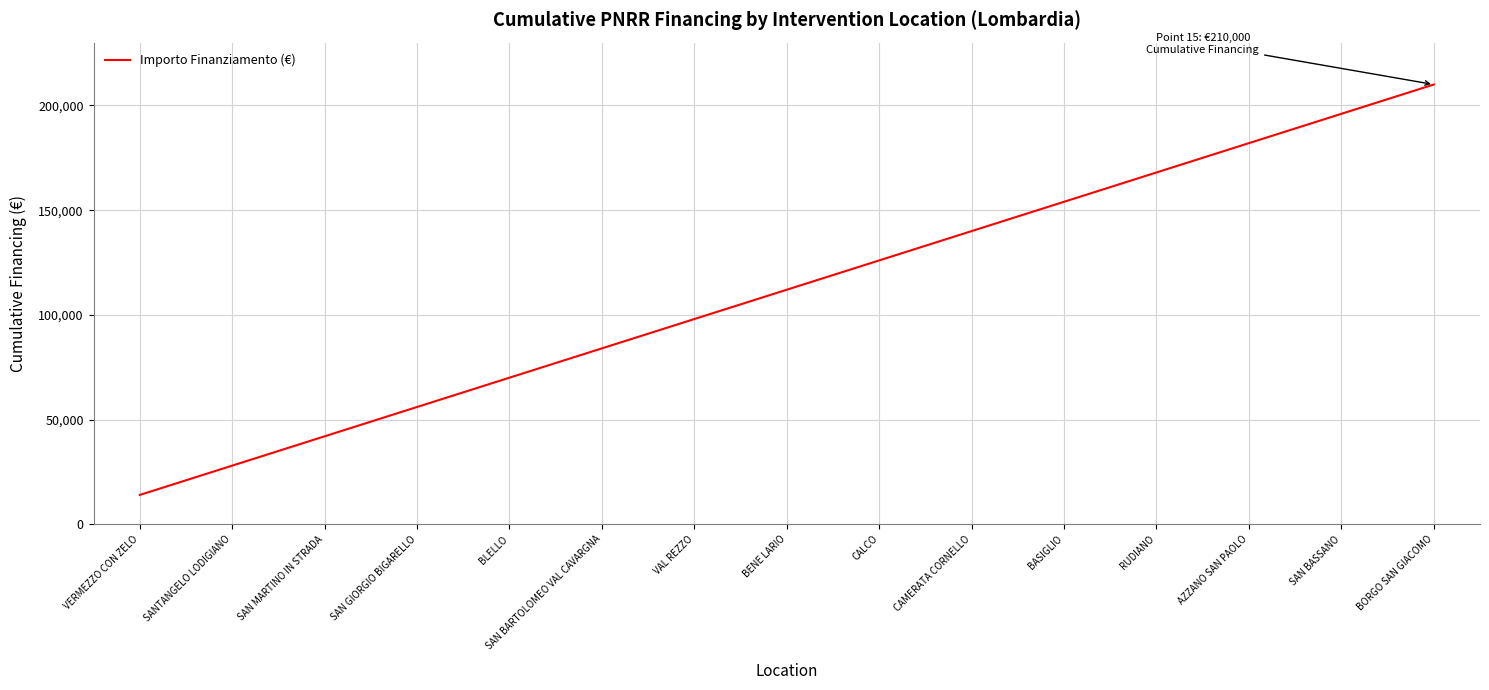

Approximately how many times larger is the value at VAL REZZO compared to AZZANO SAN PAOLO?

0.5